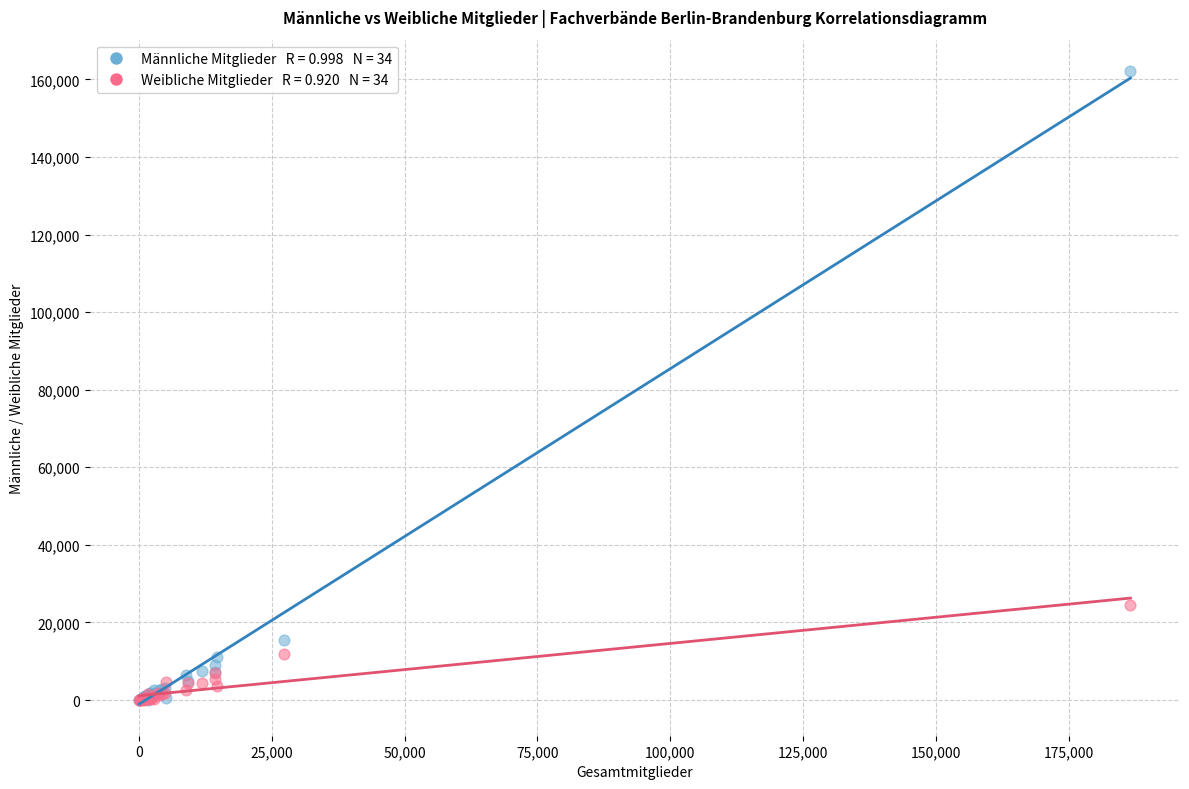

Across all series, what Y value is closest to 81050?

24536